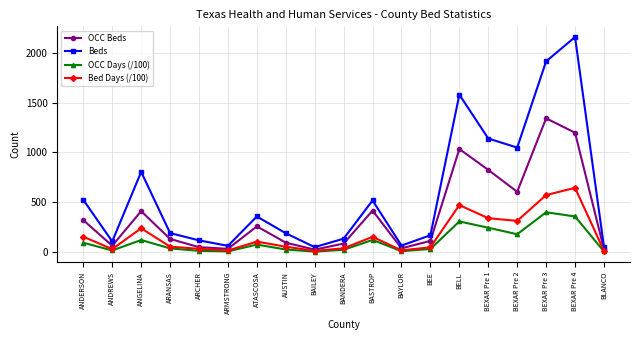

The value of OCC Beds at BEXAR Pre 3 is 925.1. True or false?

False